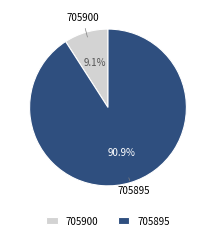

How many segments does this pie chart have?

2